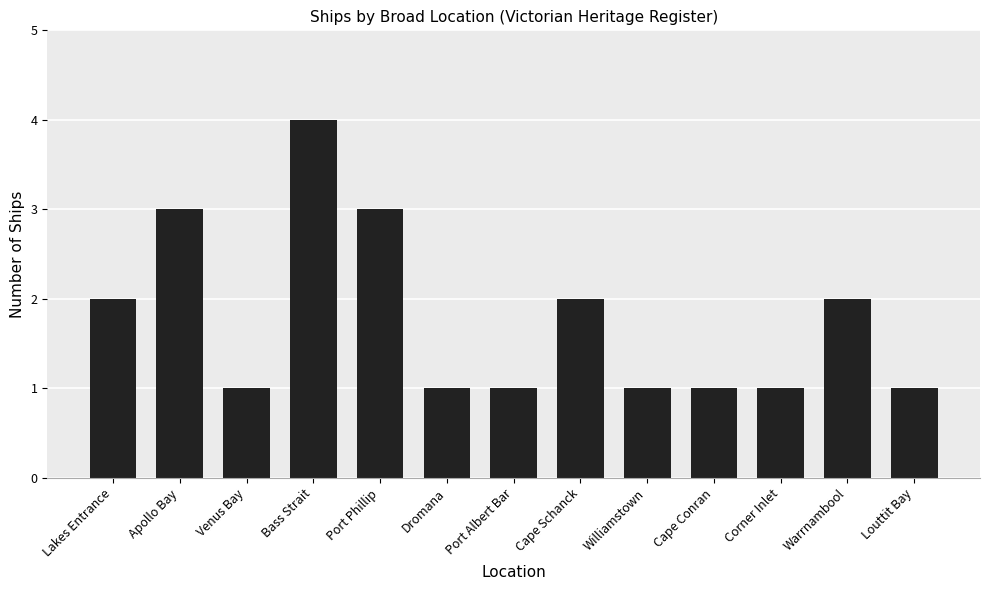

Count the number of data series in this chart.

1